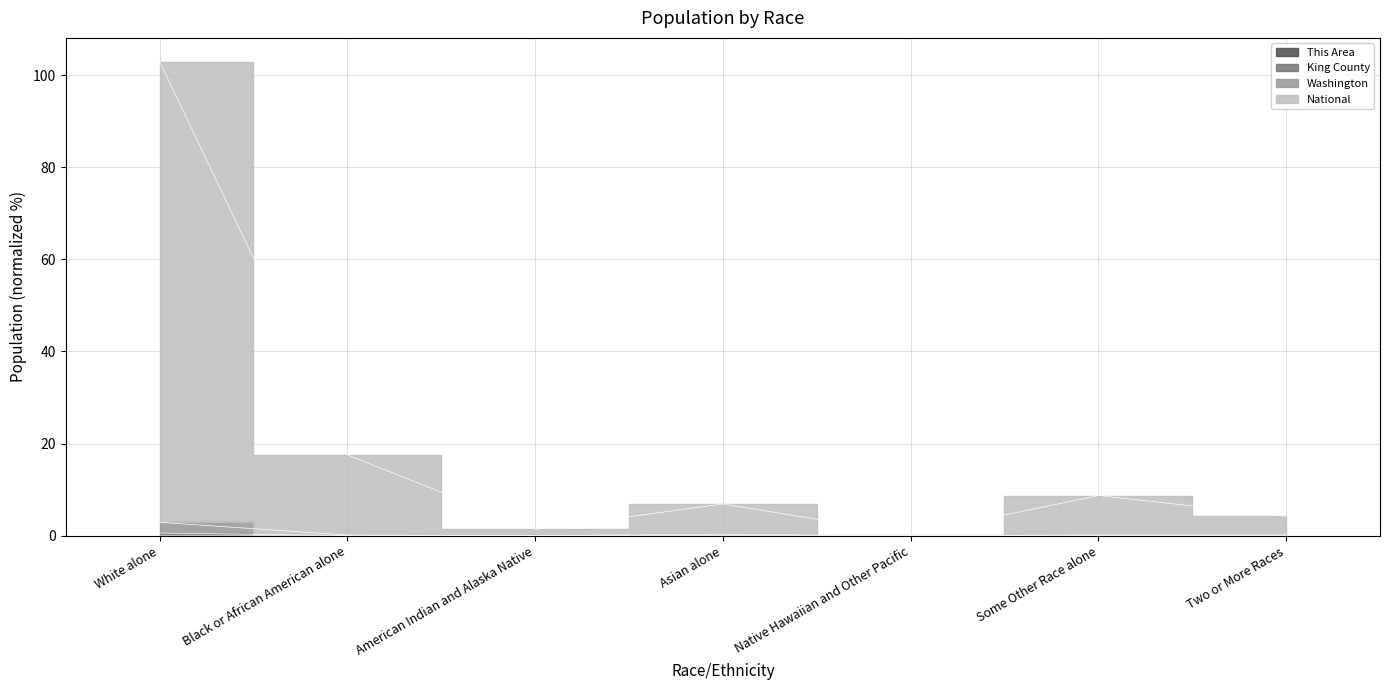

Which series has the largest range (max minus min)?

National